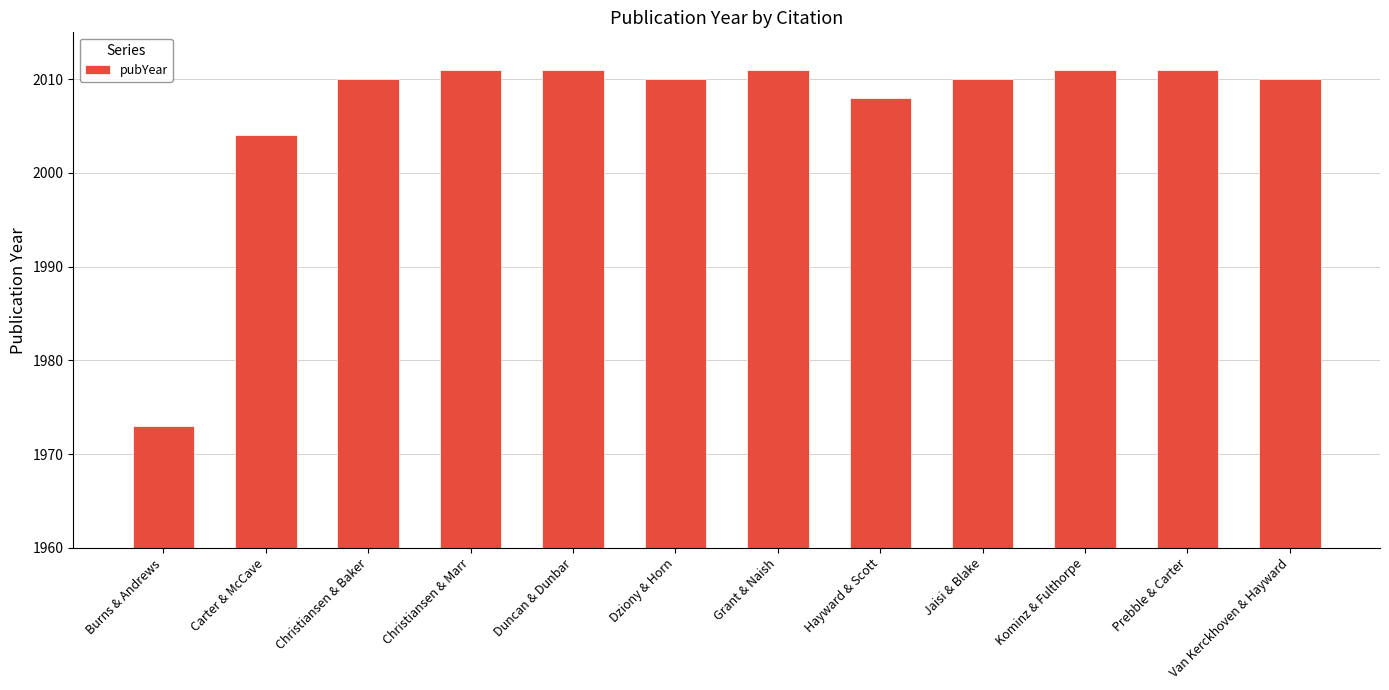

Between Dziony & Horn and Kominz & Fulthorpe, which is larger?

Kominz & Fulthorpe